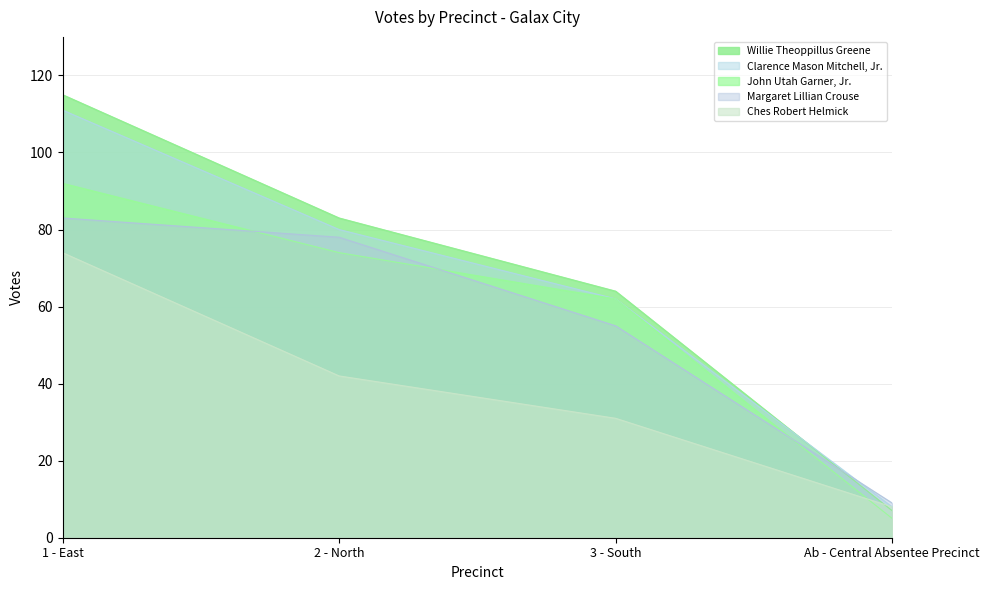

How many series are shown in this chart?

5